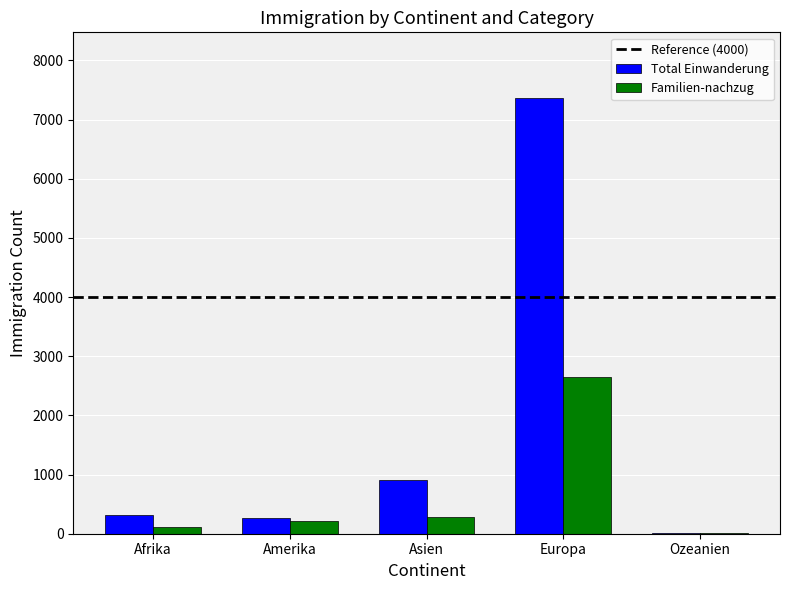

True or false: Total Einwanderung has a value of 268 at Amerika.

True